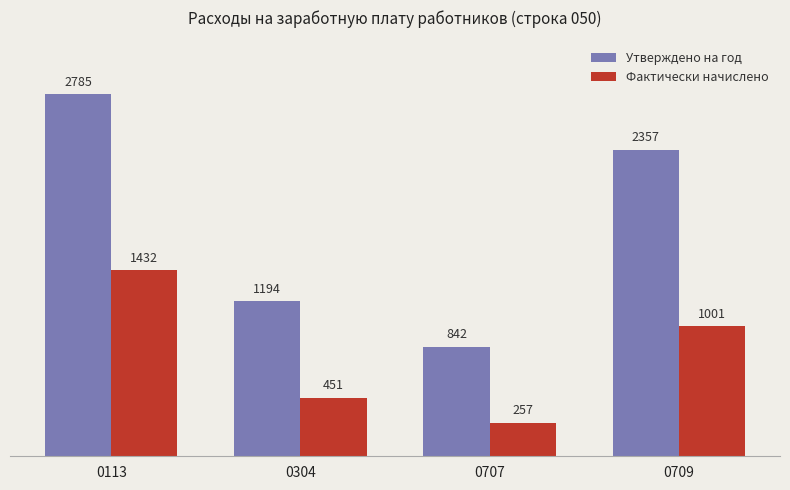

Rank the series at 0113 from highest to lowest value.

Утверждено на год, Фактически начислено